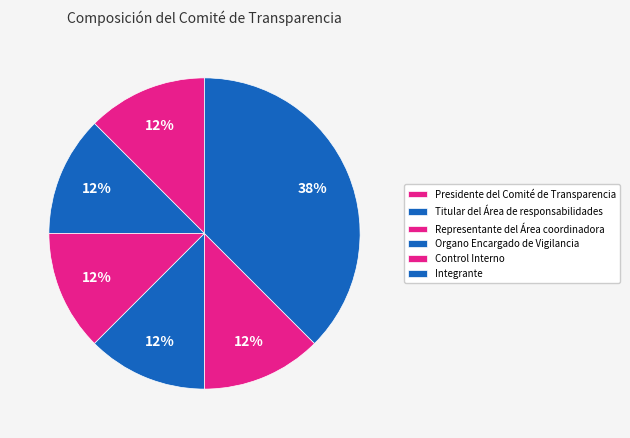

To the nearest percent, what is the average slice percentage?

17%